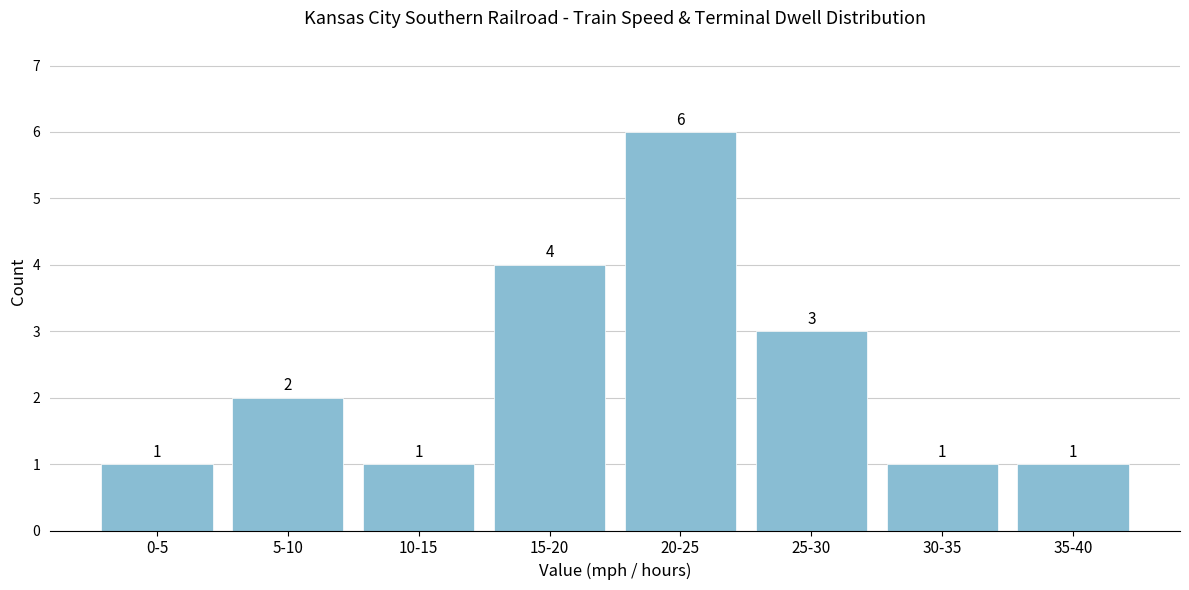

Reading left to right, extract all data points from this chart.

1	2	1	4	6	3	1	1